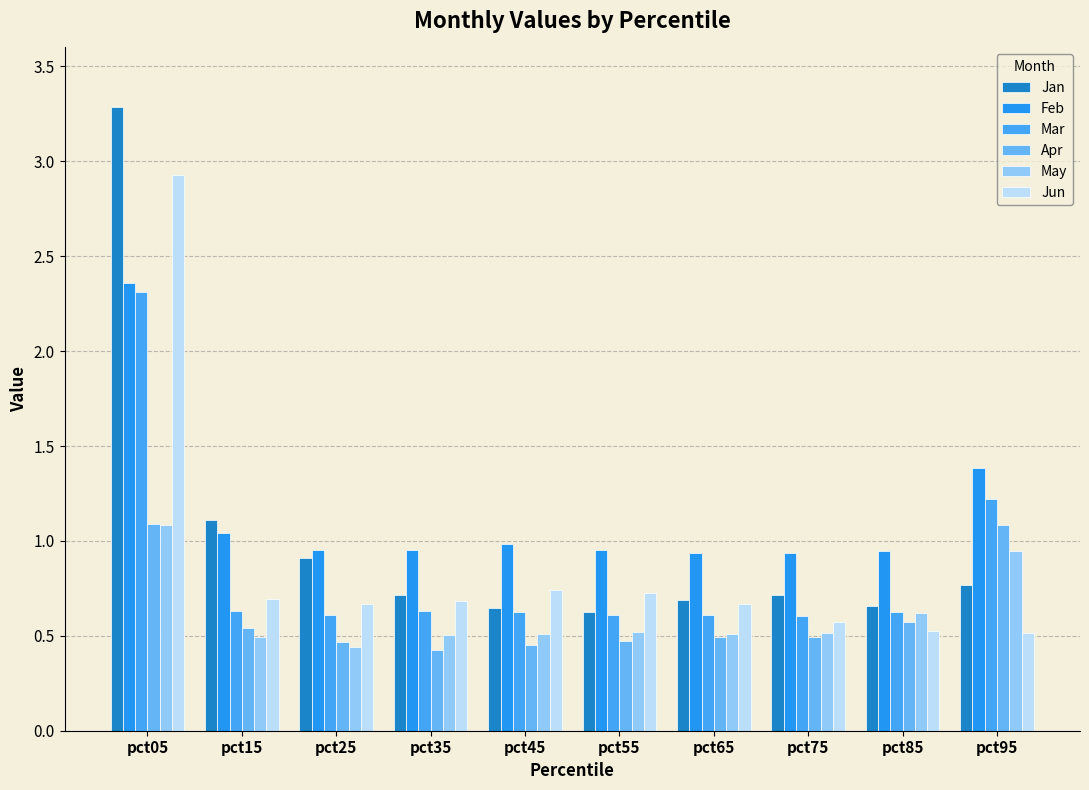

Count the number of data series in this chart.

6